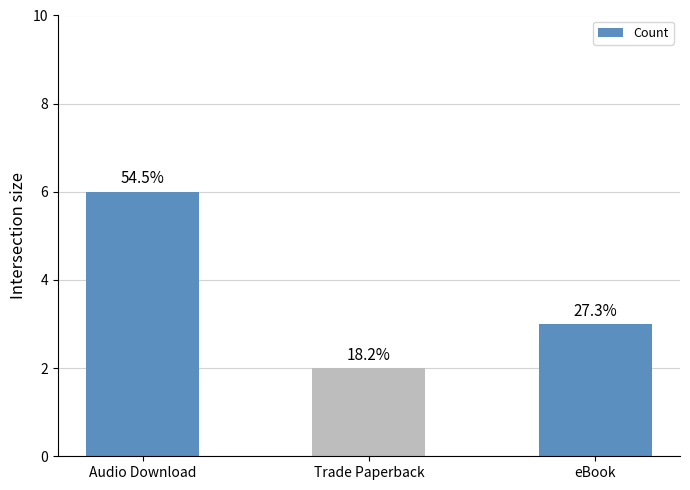

How many bars are there in total?

3